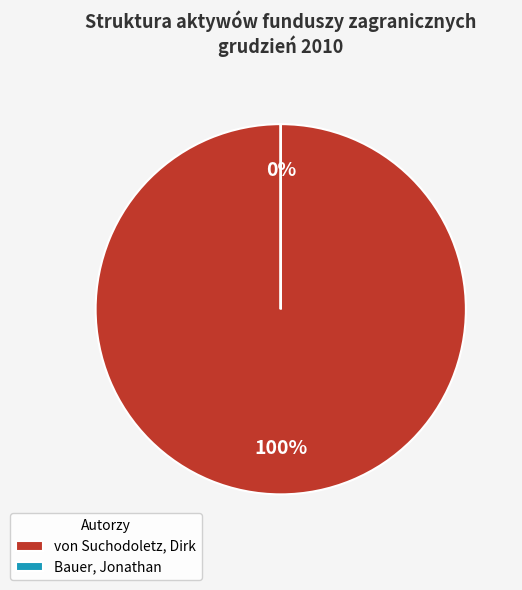

Combined, do von Suchodoletz, Dirk and Bauer, Jonathan account for over 50%?

Yes